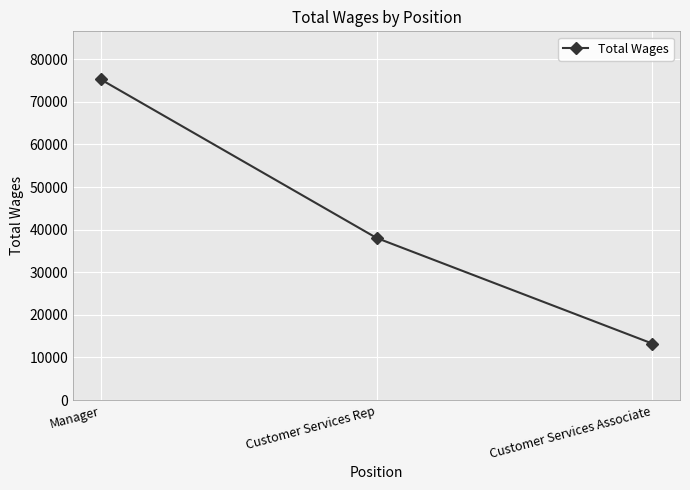

List the labels in order of value, smallest first.

Customer Services Associate, Customer Services Rep, Manager